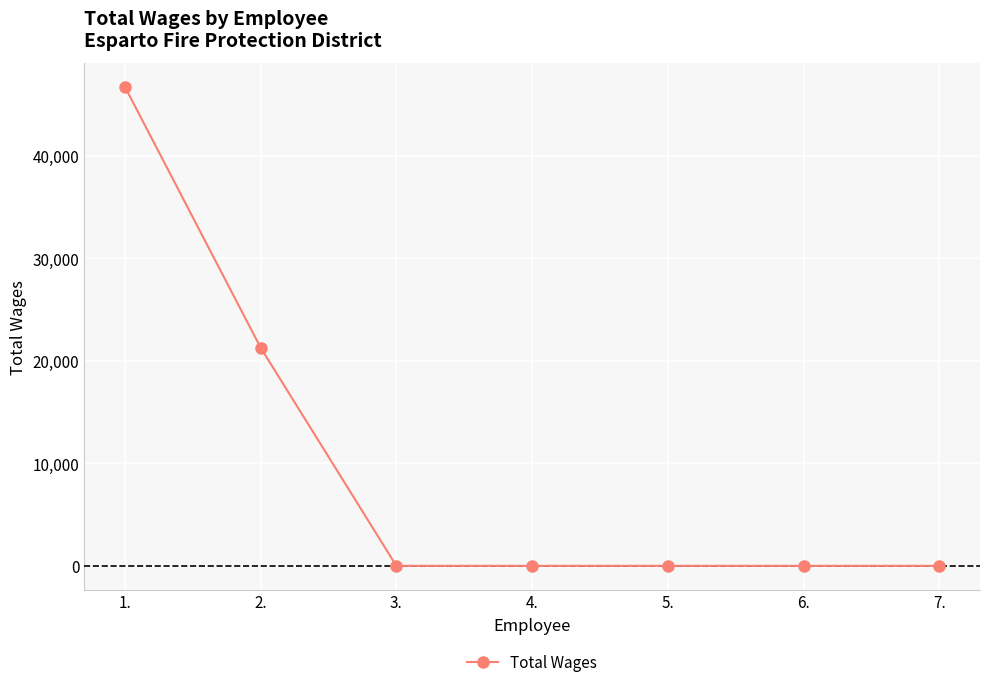

What is the label of the 4th point from the right?

4.